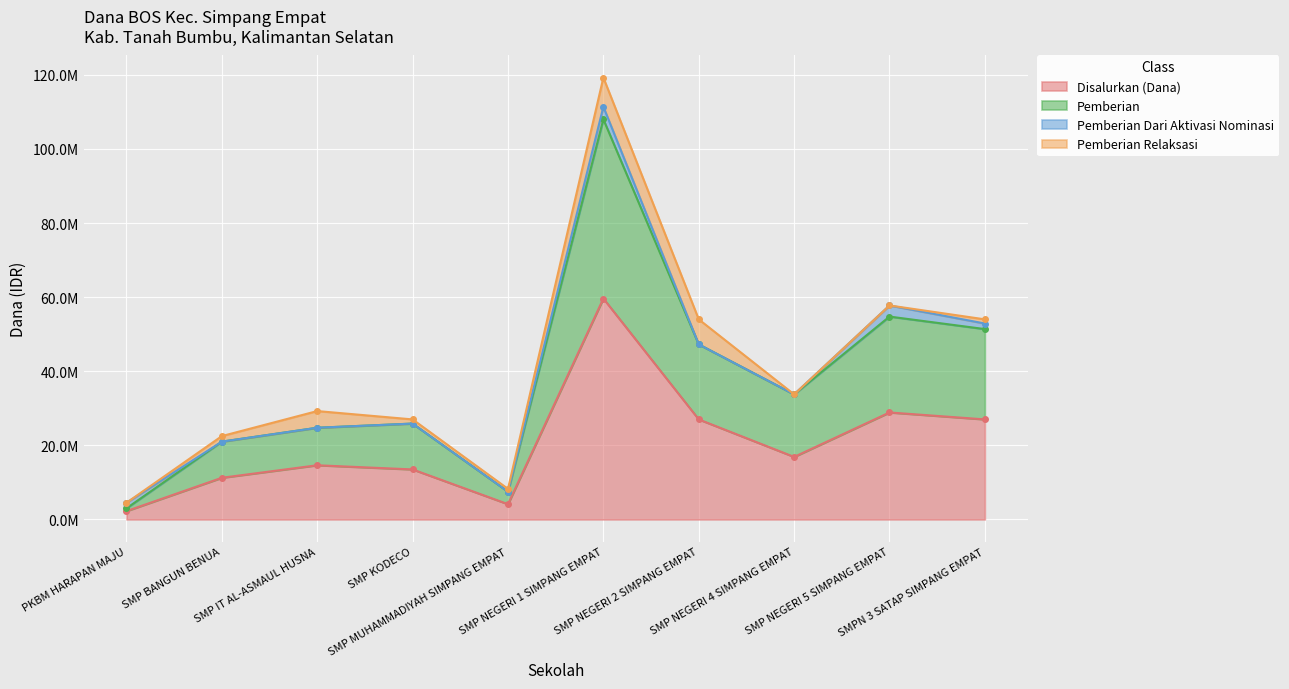

What is the label of the 5th point from the right?

SMP NEGERI 1 SIMPANG EMPAT